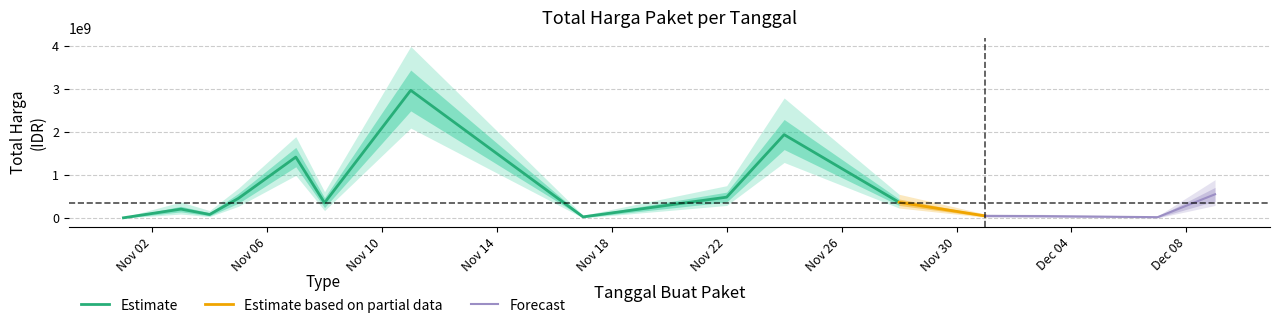

How many categories are shown in the chart?

15